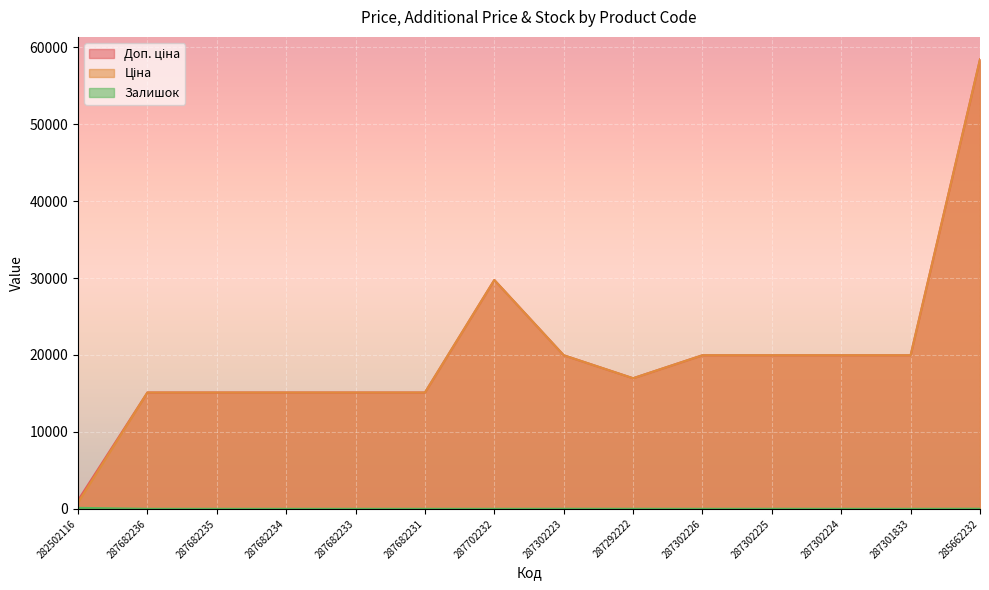

What position from the left is 287682234?

4